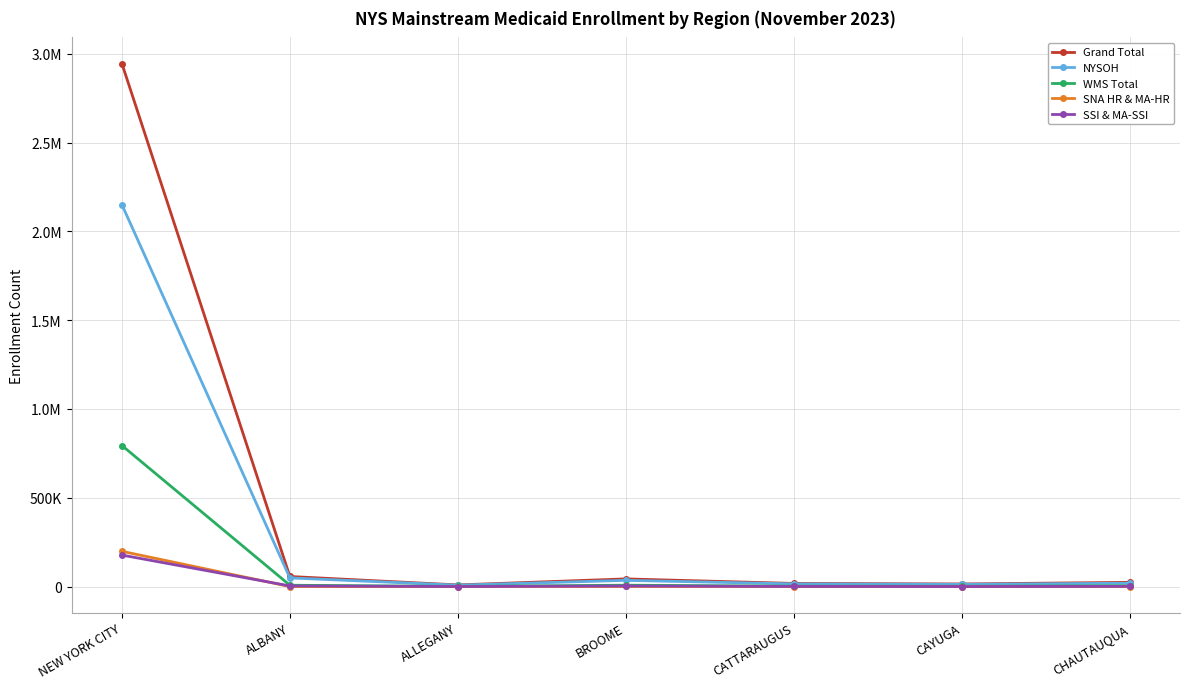

Reading left to right, what are all the values shown in this chart?

Grand Total: NEW YORK CITY=2944681	ALBANY=57074	ALLEGANY=9627	BROOME=43473	CATTARAUGUS=18054	CAYUGA=14985	CHAUTAUQUA=24073
NYSOH: NEW YORK CITY=2150283	ALBANY=49166	ALLEGANY=8302	BROOME=35405	CATTARAUGUS=15438	CAYUGA=12975	CHAUTAUQUA=19309
WMS Total: NEW YORK CITY=794398	ALBANY=7908	ALLEGANY=1325	BROOME=8068	CATTARAUGUS=2616	CAYUGA=2010	CHAUTAUQUA=4764
SNA HR & MA-HR: NEW YORK CITY=198771	ALBANY=491	ALLEGANY=97	BROOME=868	CATTARAUGUS=317	CAYUGA=183	CHAUTAUQUA=516
SSI & MA-SSI: NEW YORK CITY=177628	ALBANY=3965	ALLEGANY=712	BROOME=3640	CATTARAUGUS=1165	CAYUGA=668	CHAUTAUQUA=1530